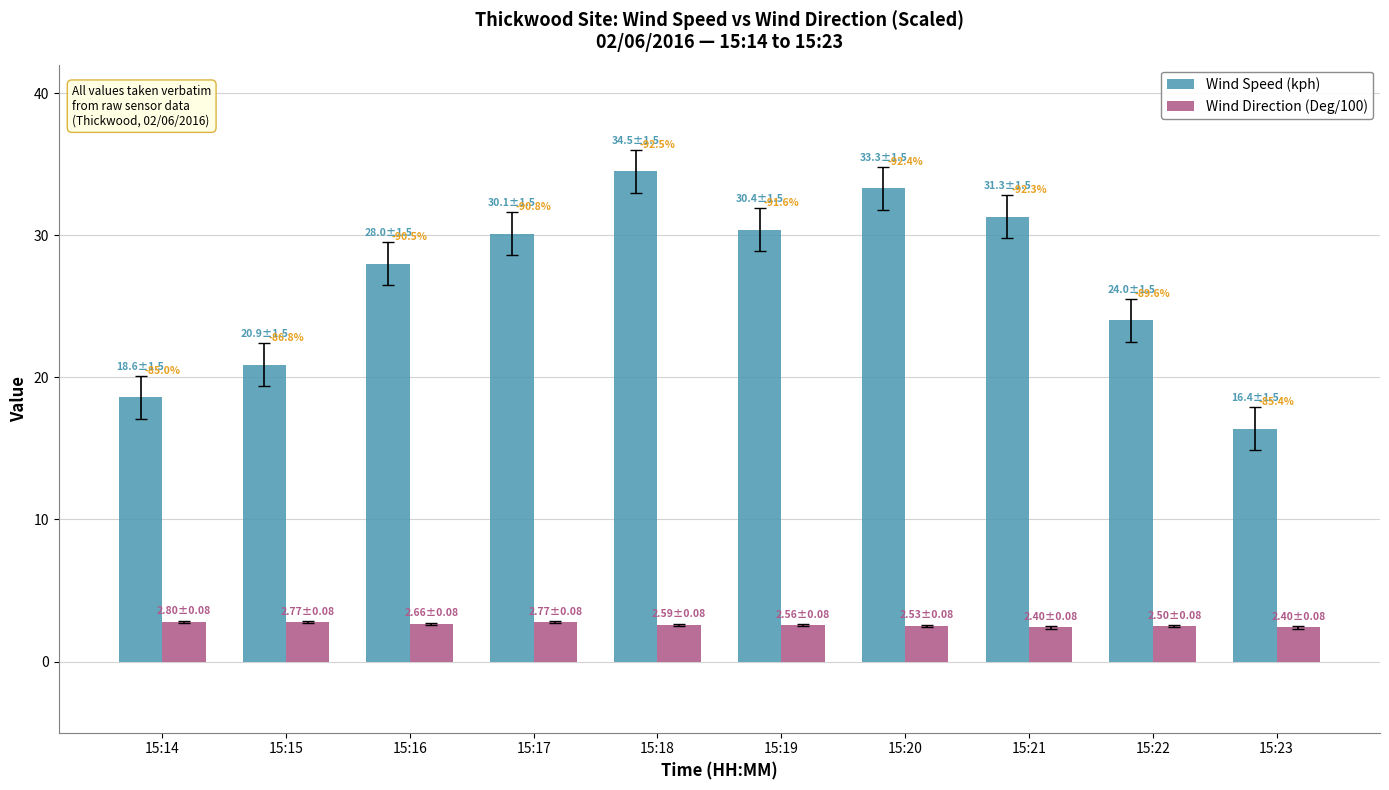

What is the difference between the maximum and second lowest values in the Wind Direction (Deg/100) series?

0.4